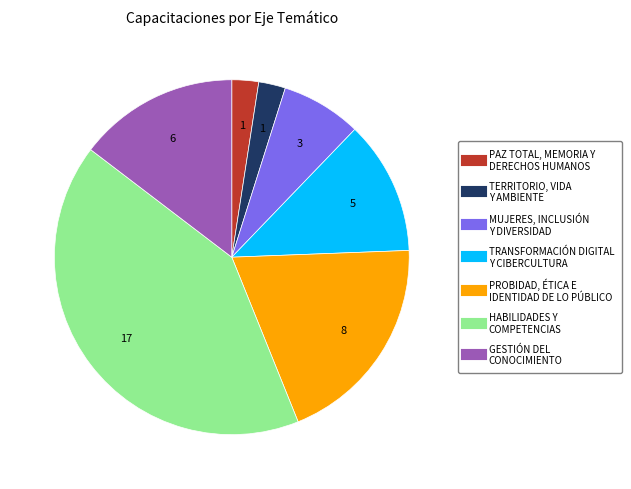

Does any single category account for the majority?

No